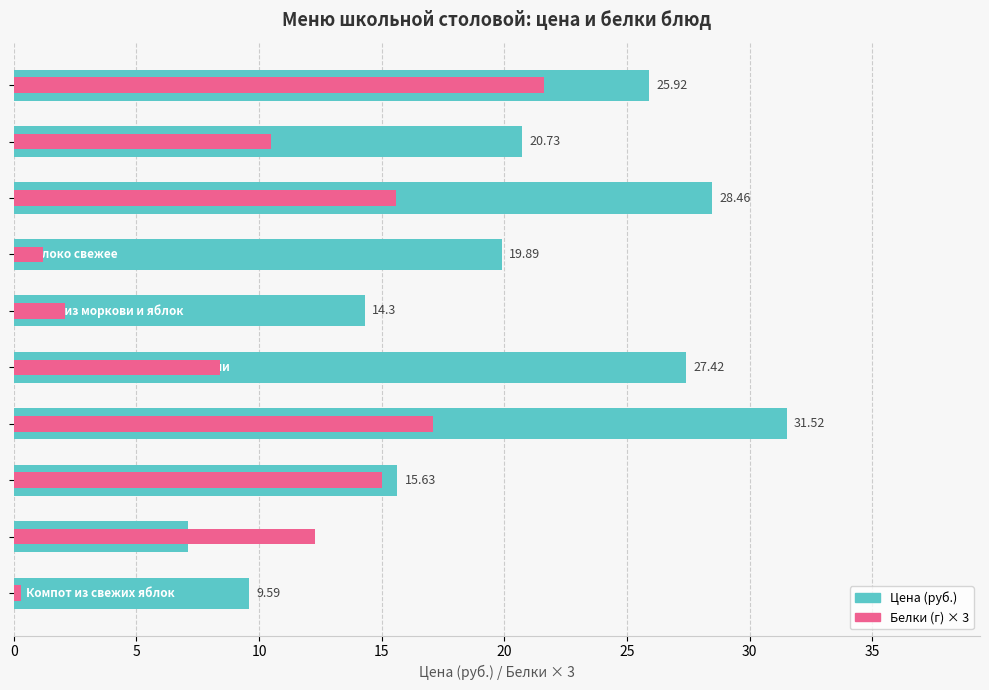

What is the sum of all Белки (×3) values?

104.1